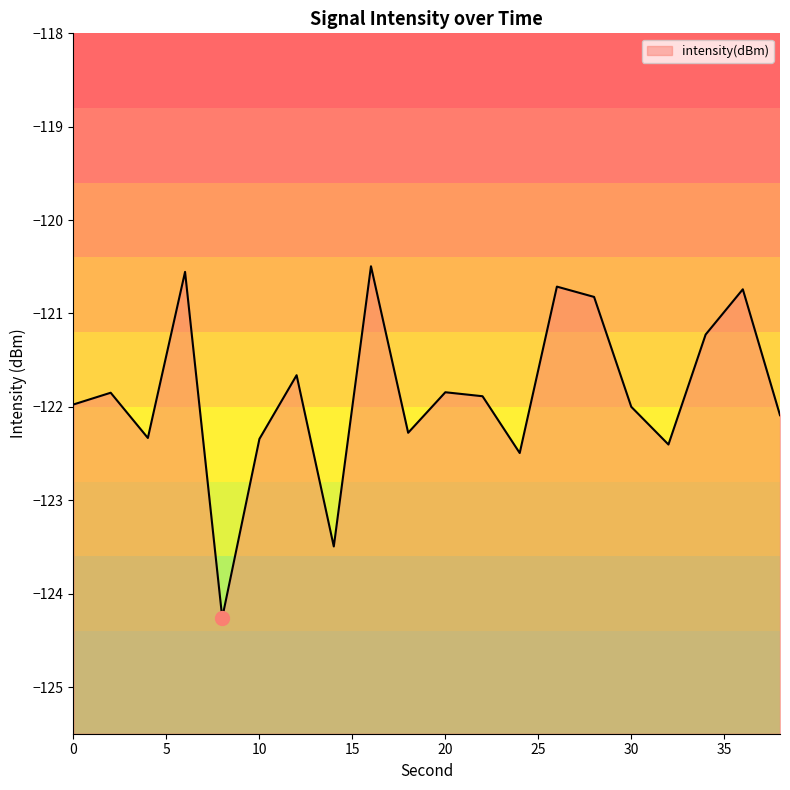

What is the value of the 3rd point from the left?

-122.3